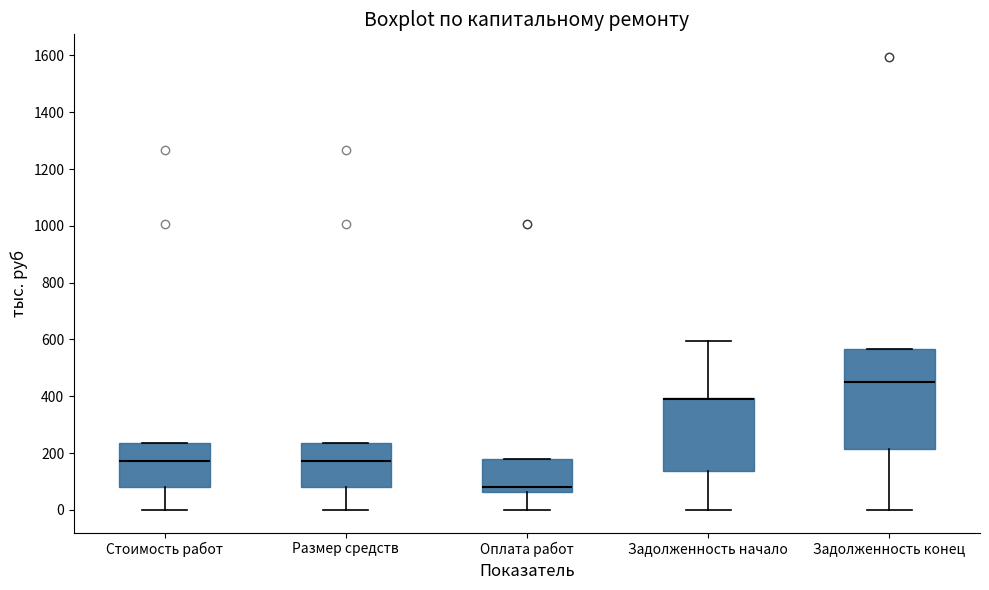

Comparing the boxes themselves (not the whiskers), which one is the tallest?

Задолженность конец